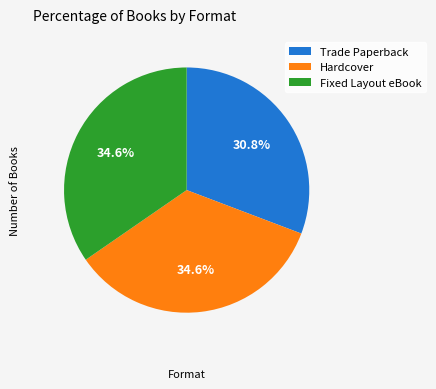

Is Trade Paperback the majority of the pie?

No